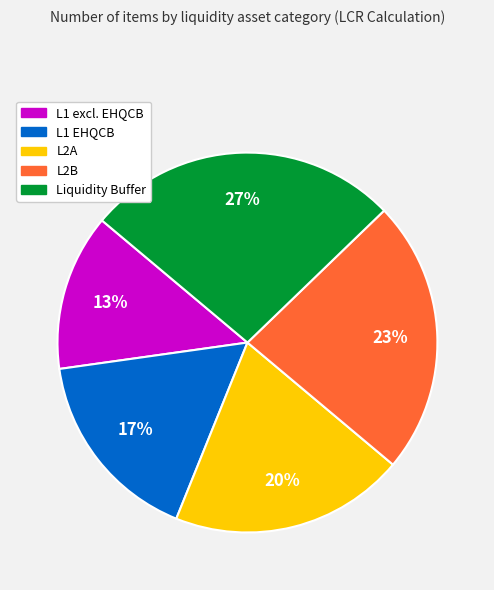

Which category has the smallest portion of the pie?

L1 excl. EHQCB